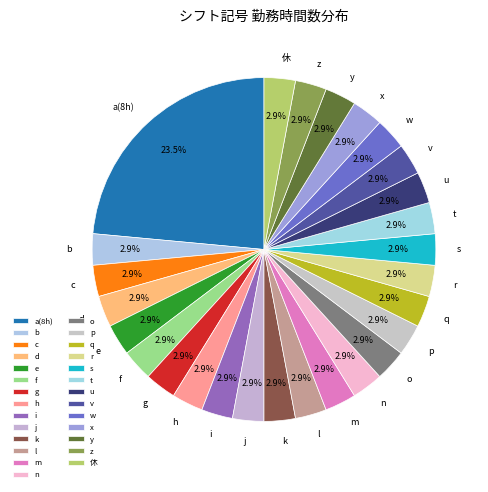

Which has a higher value, y or a(8h)?

a(8h)